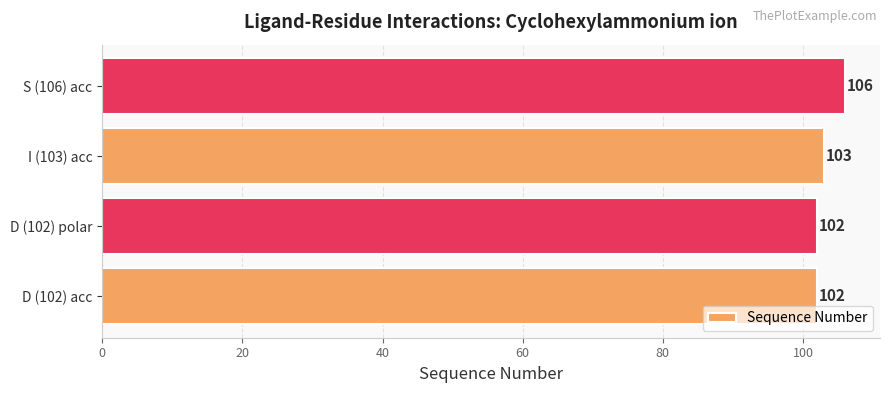

What is the approximate value at S (106) acc?

106